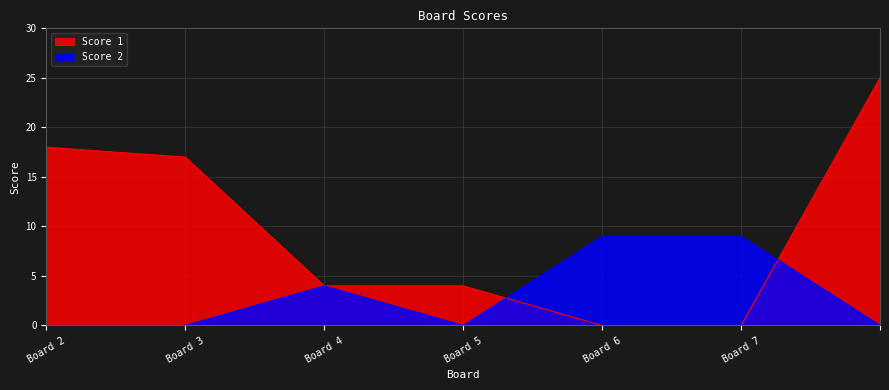

Which series has the widest spread of values?

Score 1